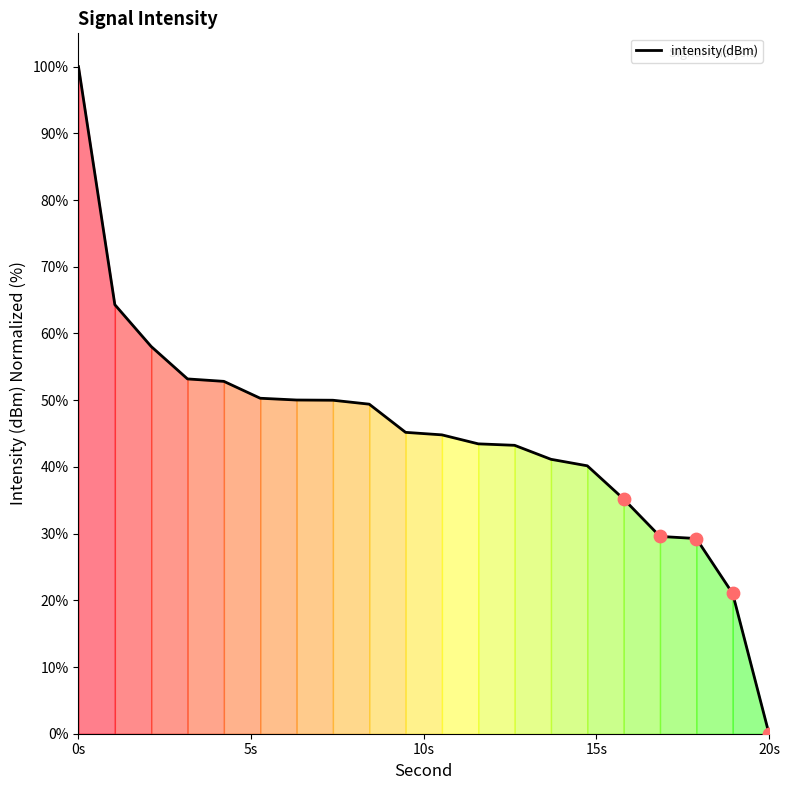

What is the difference between the maximum and minimum values?

100.0